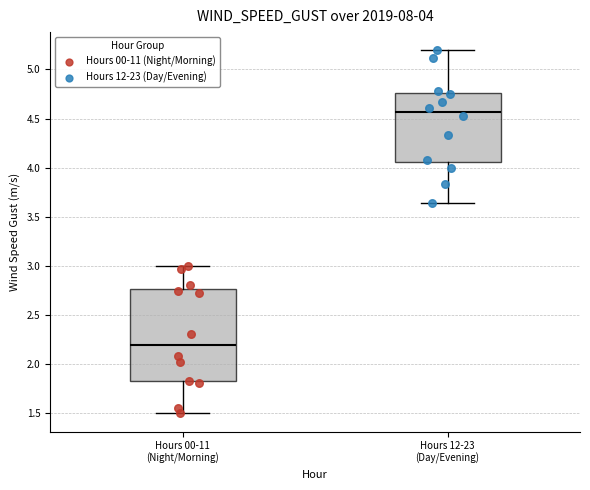

Which box has the lowest median line?

Hours 00-11 (Night/Morning)